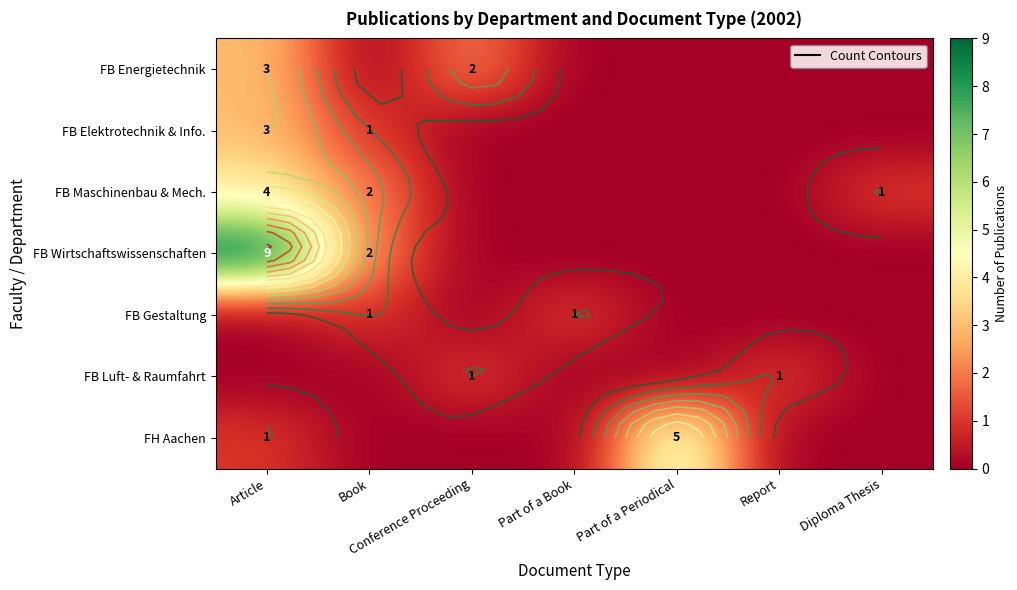

What is the maximum value for FH Aachen?

5